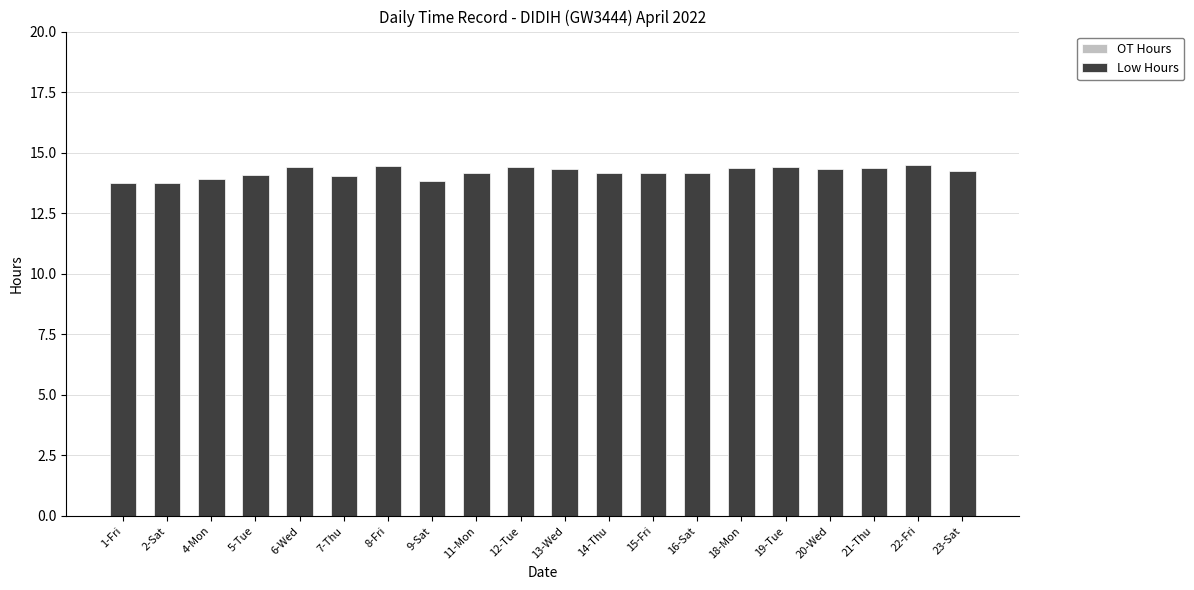

What is the ratio of the value at 21-Thu to the value at 19-Tue?

1.0